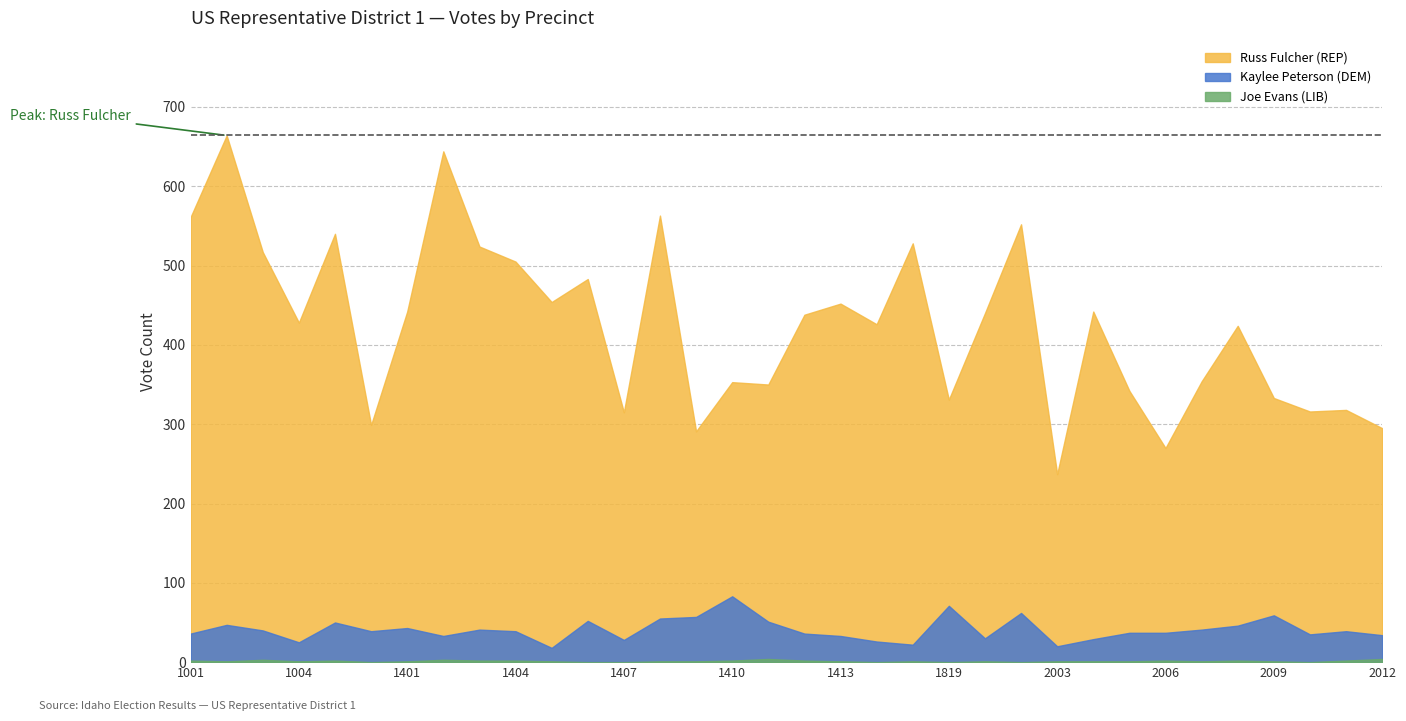

How many data points in Kaylee Peterson (DEM) are above 39?

15